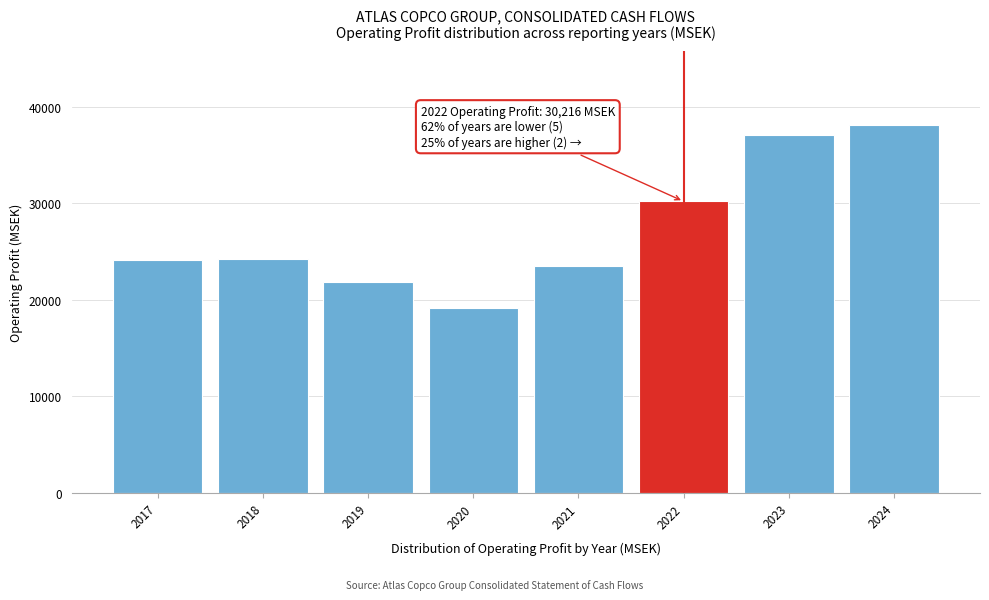

Is it true that the value at 2022 is 42216?

False